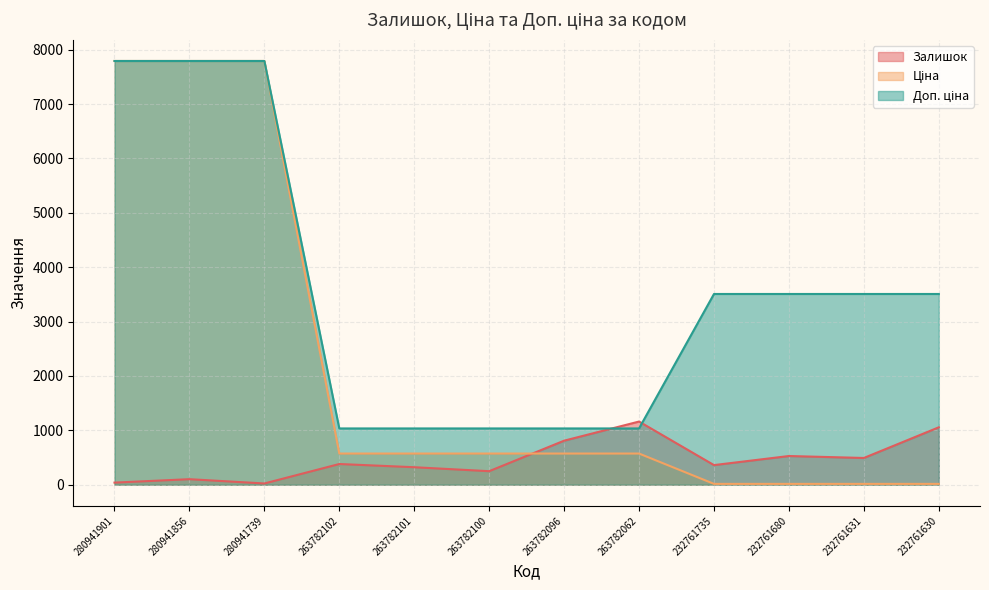

What is the value of the Залишок point at the 10th from the left?

528.0